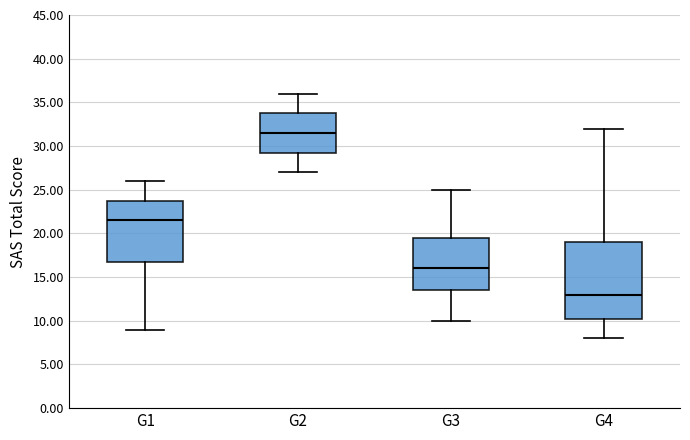

Reading left to right, transcribe this box plot: for each box, give where its median line is, the range the box spans, and where its two whiskers end, as read against the y-axis. The values are not printed on the chart, so give them approximately, as read against the axis.

G1: median 21.5, box 17.0 to 24.0, whiskers 9.0 to 26.0
G2: median 31.5, box 29.5 to 34.0, whiskers 27.0 to 36.0
G3: median 16.0, box 13.5 to 19.5, whiskers 10.0 to 25.0
G4: median 13.0, box 10.5 to 19.0, whiskers 8.0 to 32.0